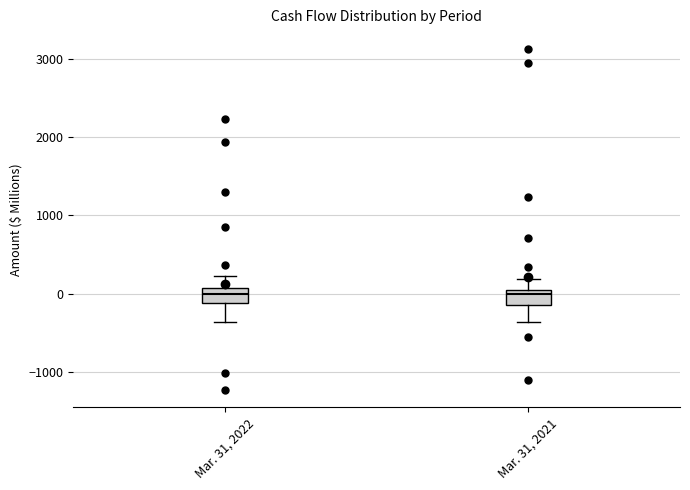

Reading left to right, transcribe this box plot: for each box, give where its median line is, the range the box spans, and where its two whiskers end, as read against the y-axis. The values are not printed on the chart, so give them approximately, as read against the axis.

Mar. 31, 2022: median 0, box -100 to 100, whiskers -400 to 200
Mar. 31, 2021: median 0 (just below the box's upper edge), box -100 to 0, whiskers -400 to 200